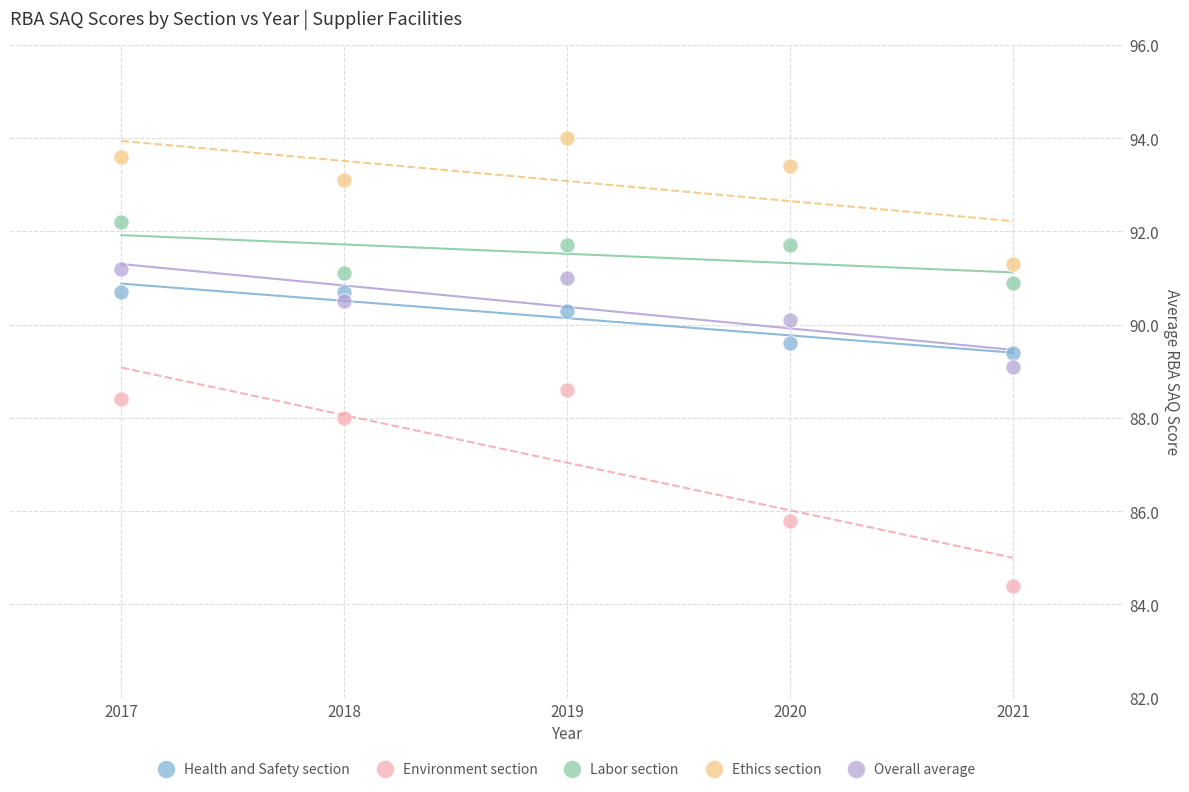

What are all the series names shown in the legend?

Health and Safety section, Environment section, Labor section, Ethics section, Overall average